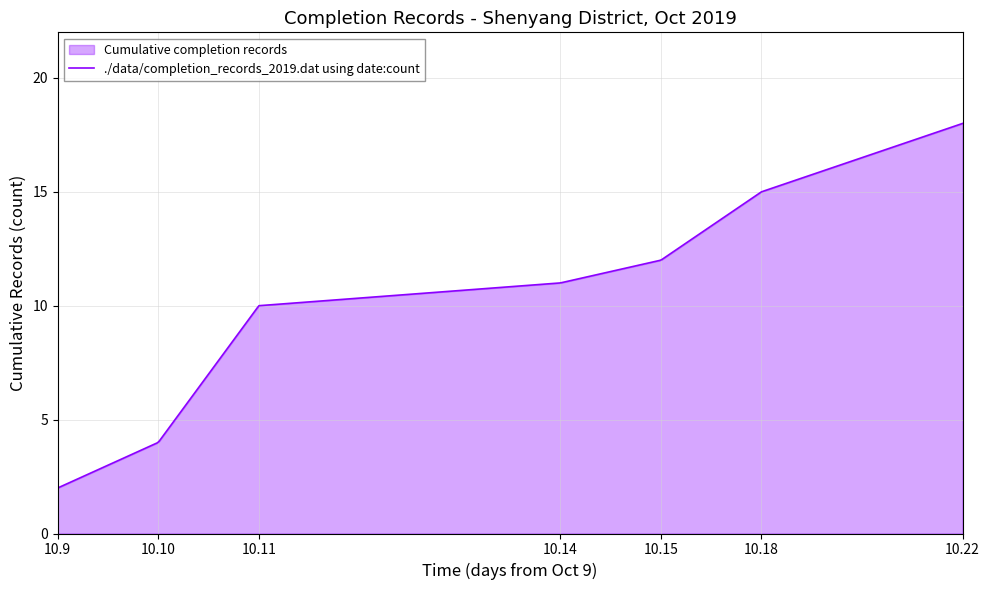

How many series are shown in this chart?

1